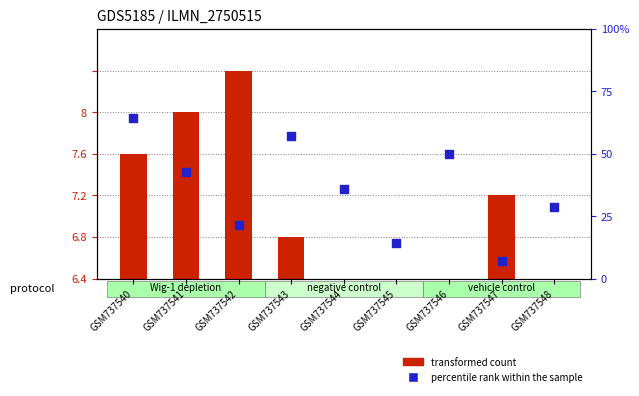

Which series has the largest Y range (max minus min)?

transformed count